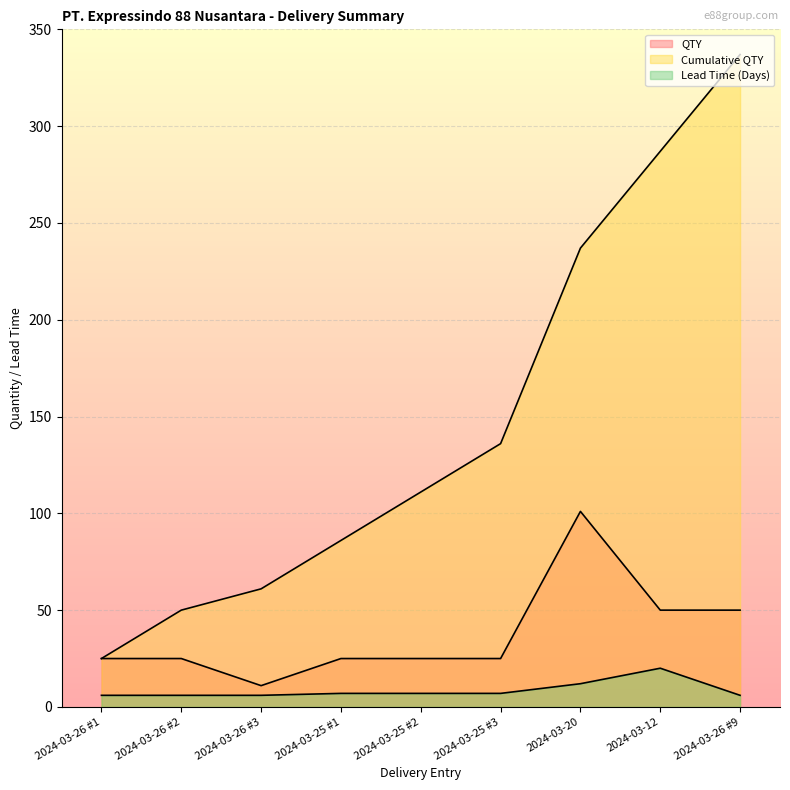

The Cumulative QTY series shows 237 at 2024-03-20. True or false?

True